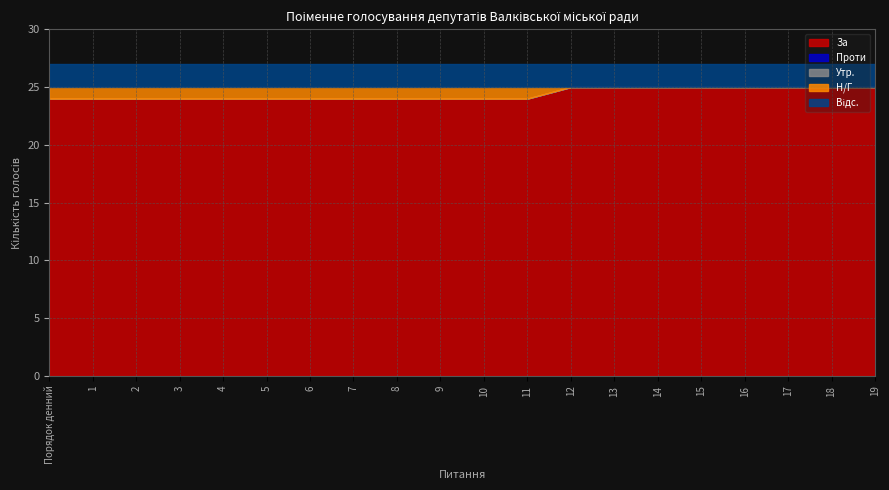

Count the number of data series in this chart.

5